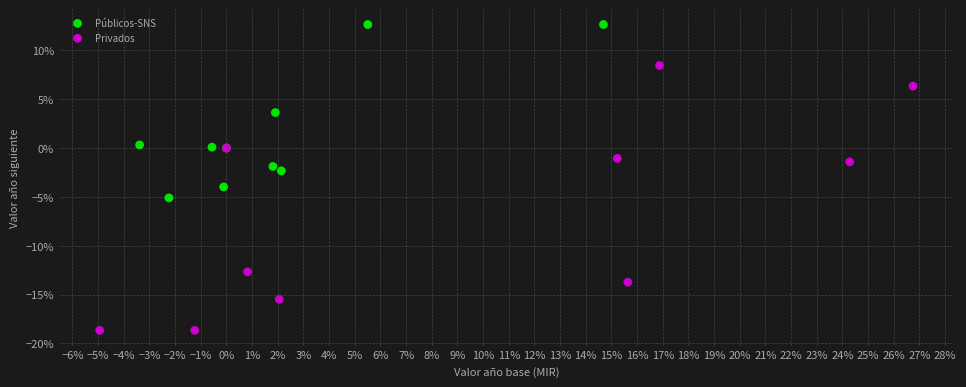

Which series reaches the minimum Y coordinate?

Privados